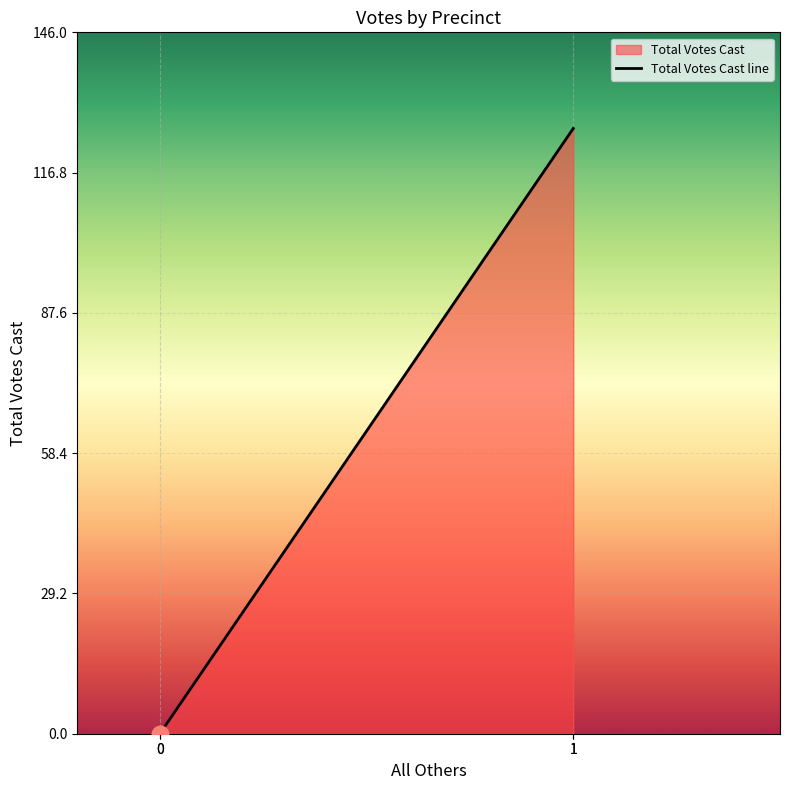

How many data points are less than 126?

2